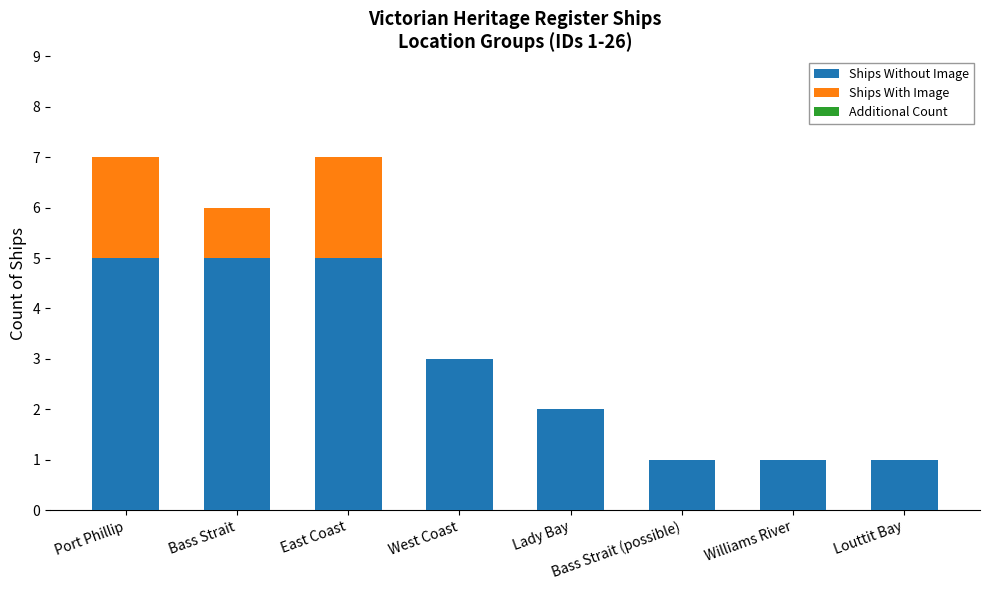

What is the highest value of the Ships Without Image series?

5